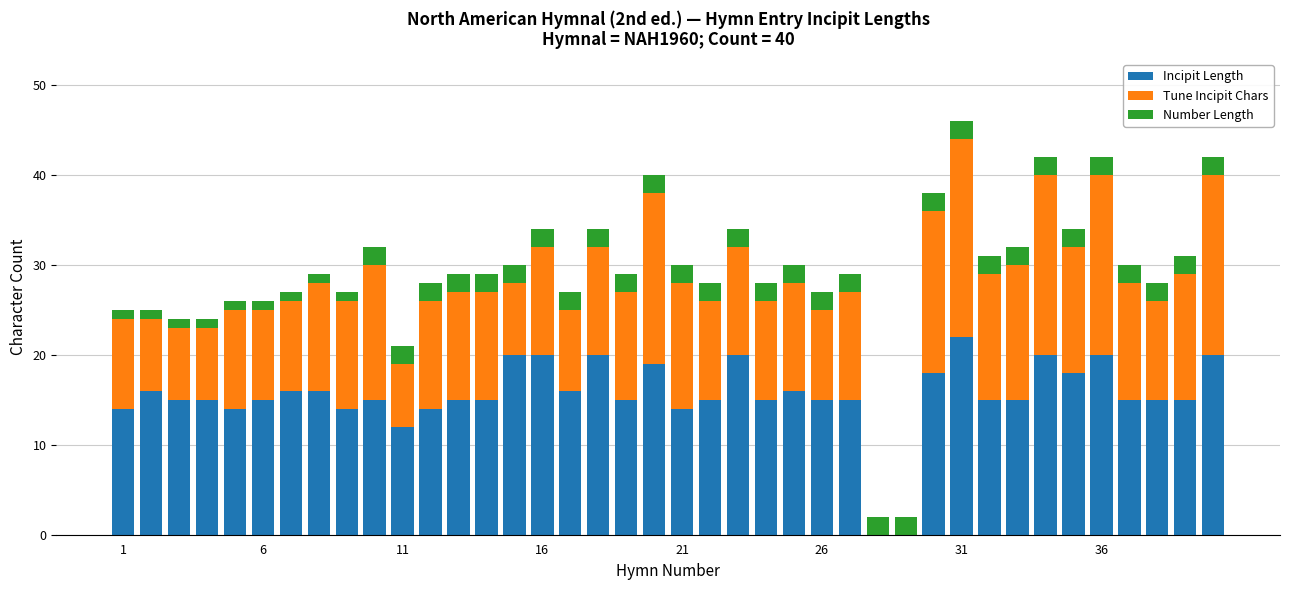

What is the maximum value for Incipit Length?

22